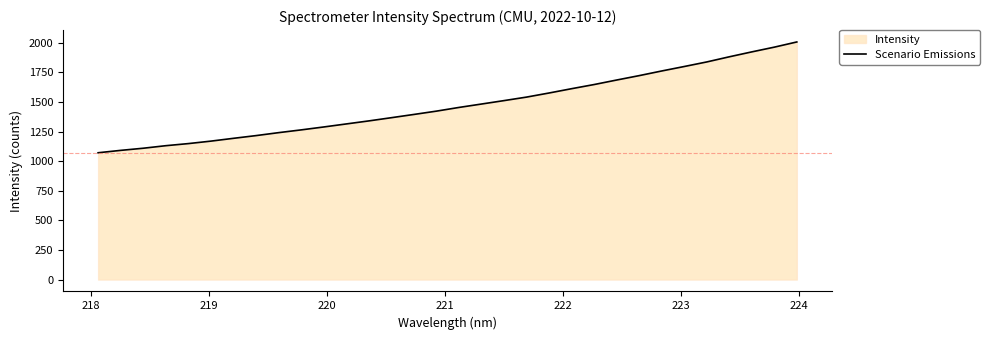

What is the sum of all values?

47192.0